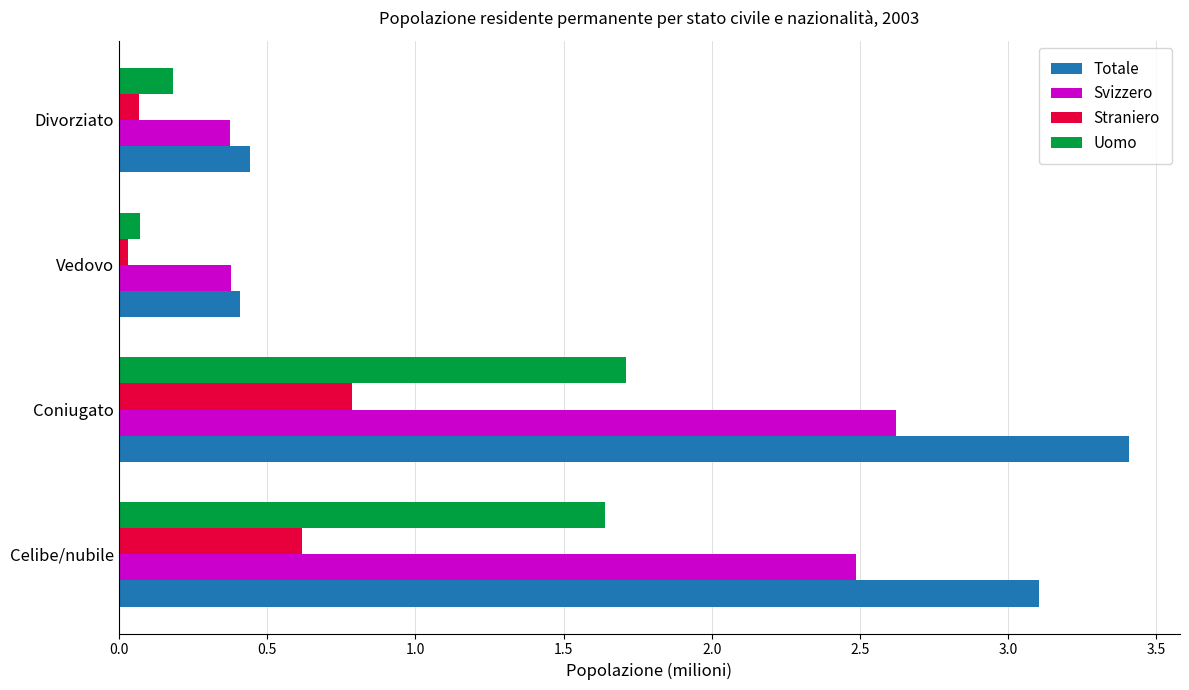

At which label does Straniero reach its peak?

Coniugato